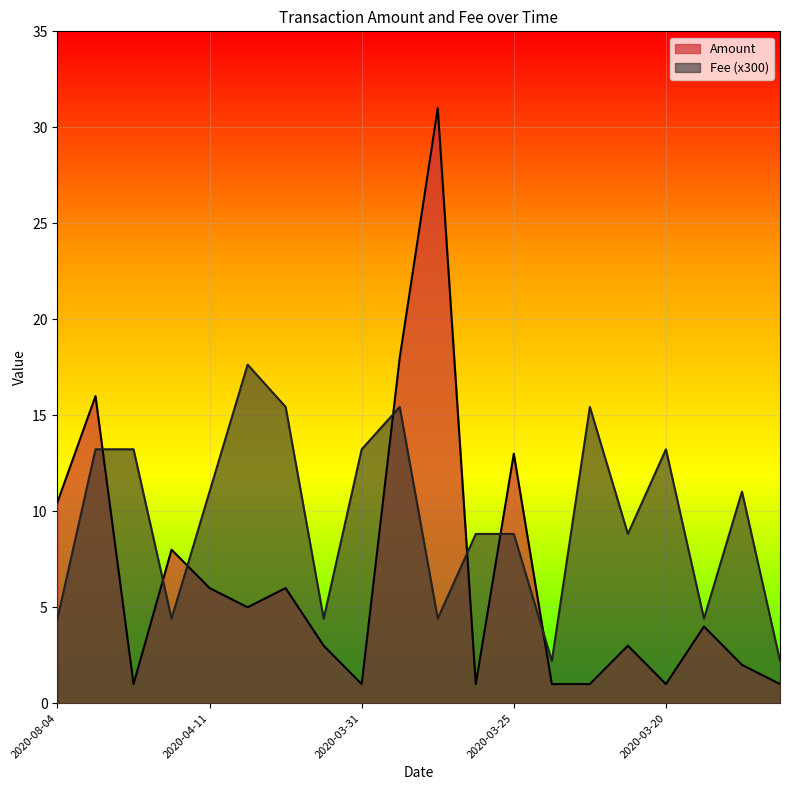

True or false: Fee has a value of 25.6 at 2020-03-29.

False